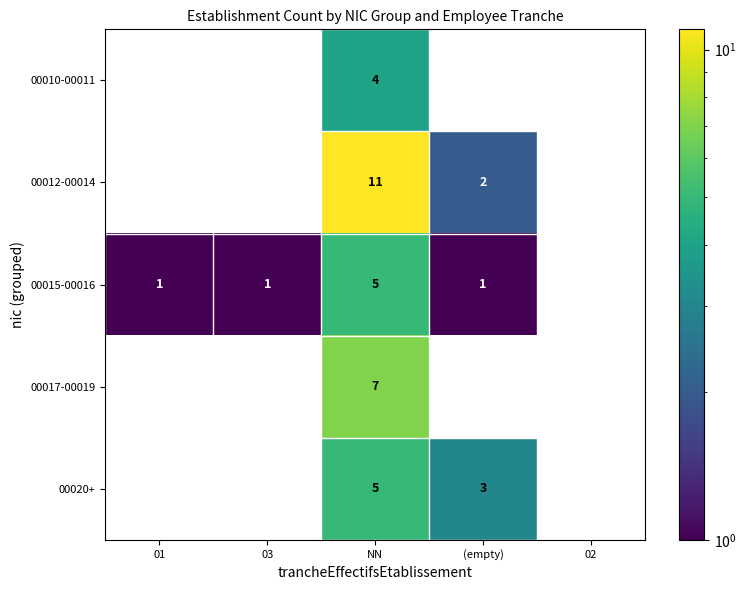

How many values in the 00010-00011 series exceed 0?

1